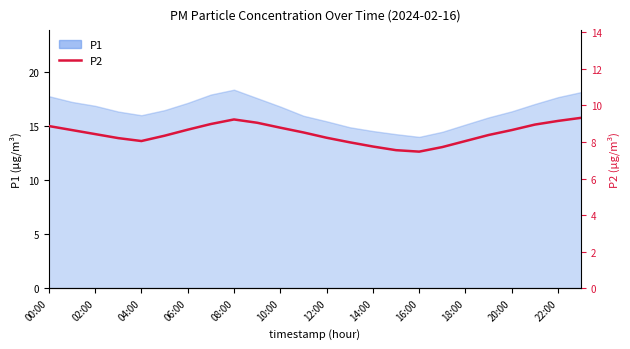

The value at 14:00 is 7.8. True or false?

True